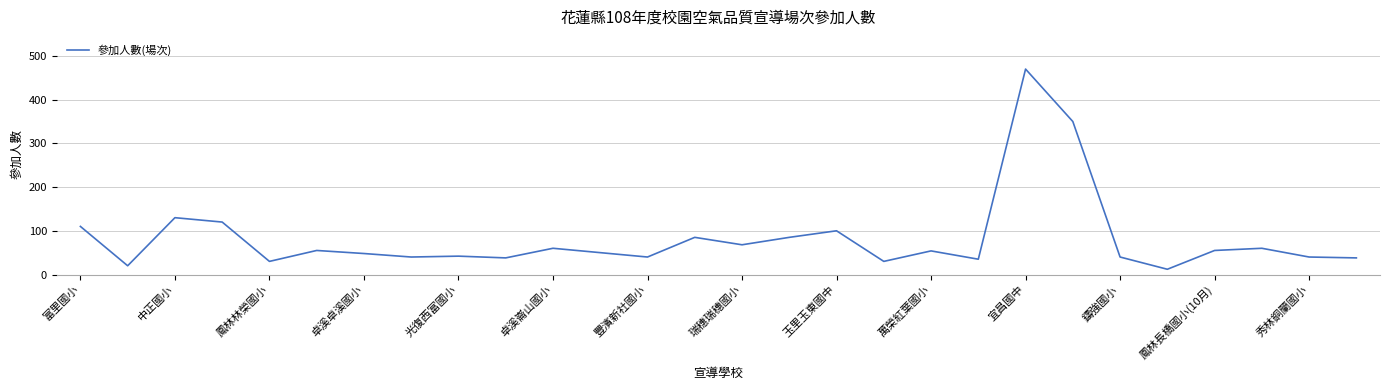

What is the difference between the maximum and minimum values?

458